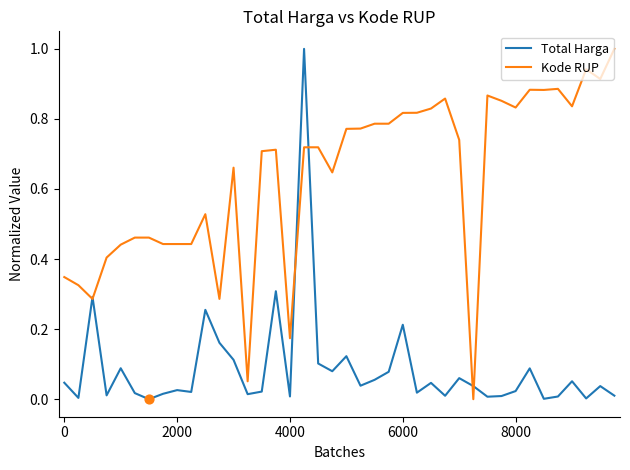

What are all the series names shown in the legend?

Total Harga, Kode RUP